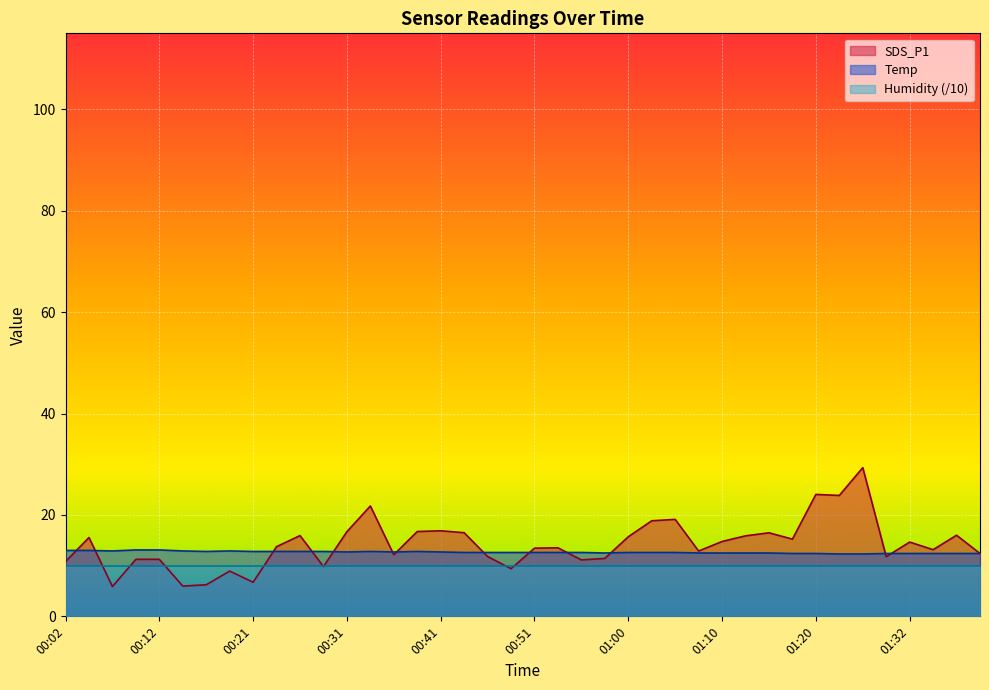

True or false: SDS_P1 and Temp intersect in this chart.

True